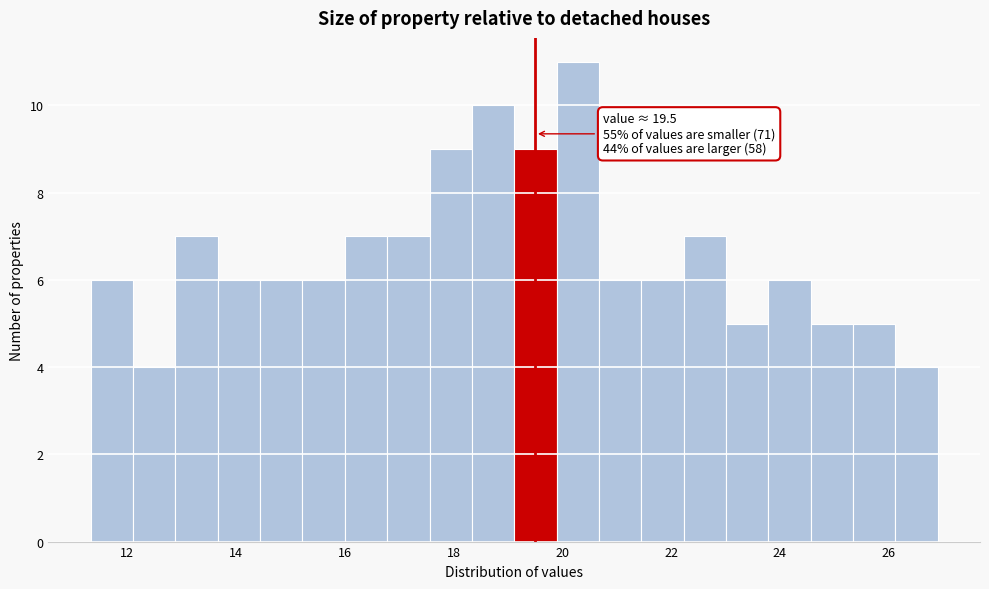

Read against the x-axis, roughly where is the centre of the tallest bar?

20.2